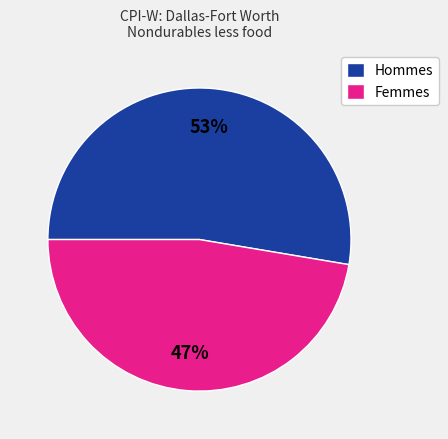

To the nearest percent, what is the combined percentage of Hommes and Femmes?

100%